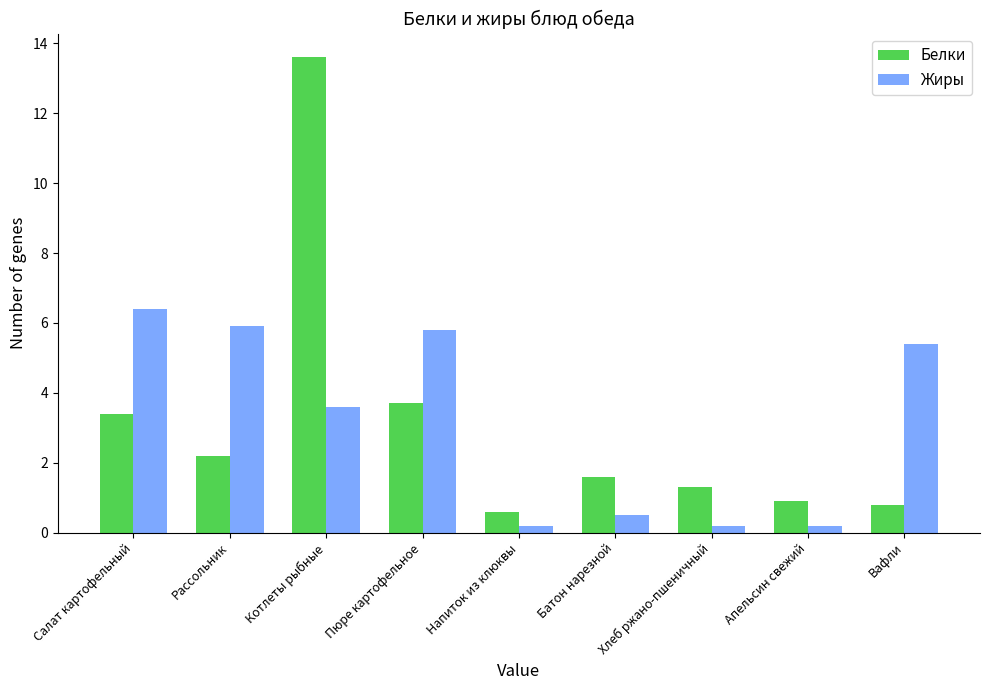

The Белки series shows 0.3 at Хлеб ржано-пшеничный. True or false?

False